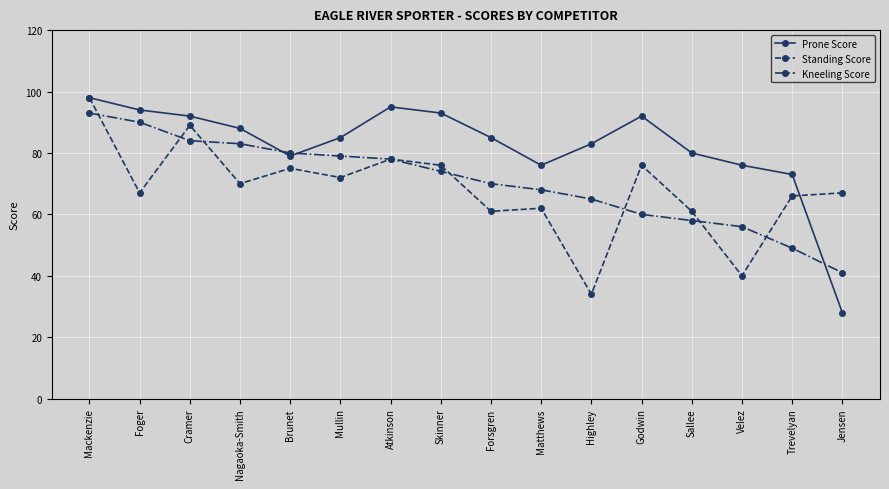

Reading left to right, transcribe all the data shown in this chart.

Prone Score: Mackenzie=98	Foger=94	Cramer=92	Nagaoka-Smith=88	Brunet=79	Mullin=85	Atkinson=95	Skinner=93	Forsgren=85	Matthews=76	Highley=83	Godwin=92	Sallee=80	Velez=76	Trevelyan=73	Jensen=28
Standing Score: Mackenzie=98	Foger=67	Cramer=89	Nagaoka-Smith=70	Brunet=75	Mullin=72	Atkinson=78	Skinner=76	Forsgren=61	Matthews=62	Highley=34	Godwin=76	Sallee=61	Velez=40	Trevelyan=66	Jensen=67
Kneeling Score: Mackenzie=93	Foger=90	Cramer=84	Nagaoka-Smith=83	Brunet=80	Mullin=79	Atkinson=78	Skinner=74	Forsgren=70	Matthews=68	Highley=65	Godwin=60	Sallee=58	Velez=56	Trevelyan=49	Jensen=41